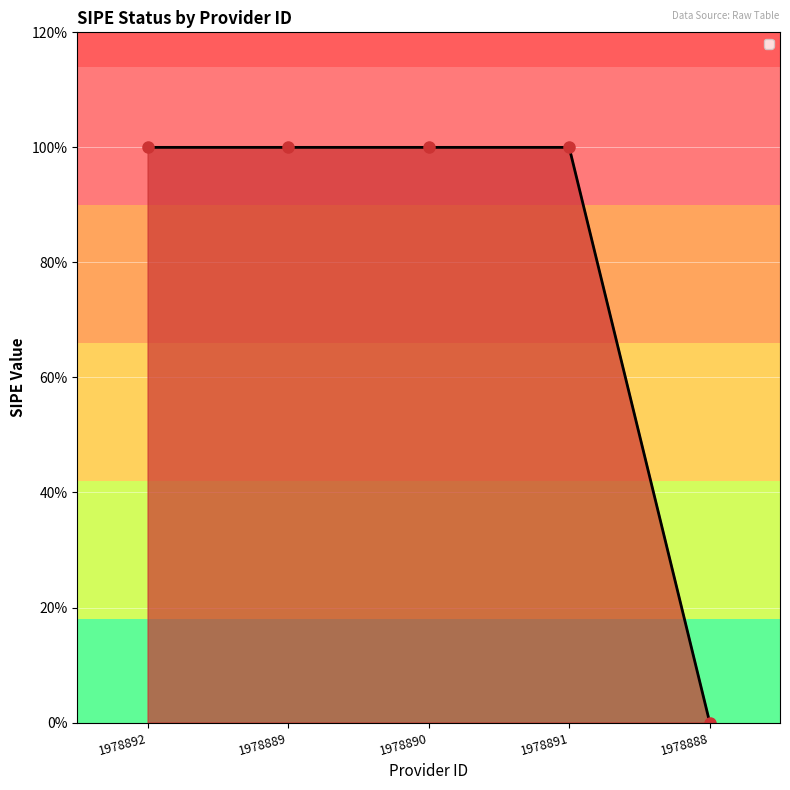

Does the chart have visible grid lines?

Yes